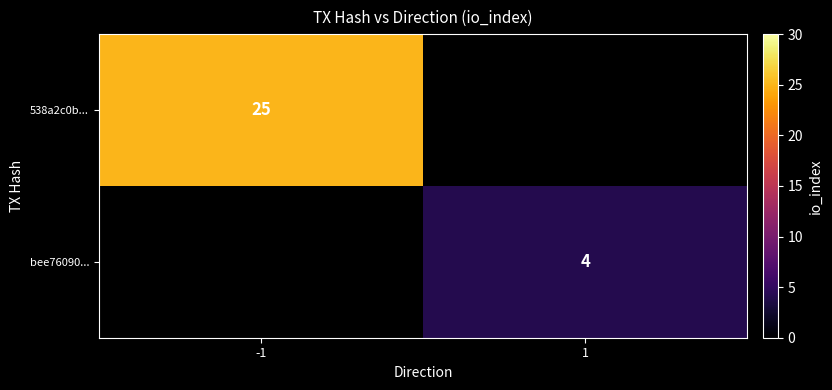

How many data points does each series have?

2